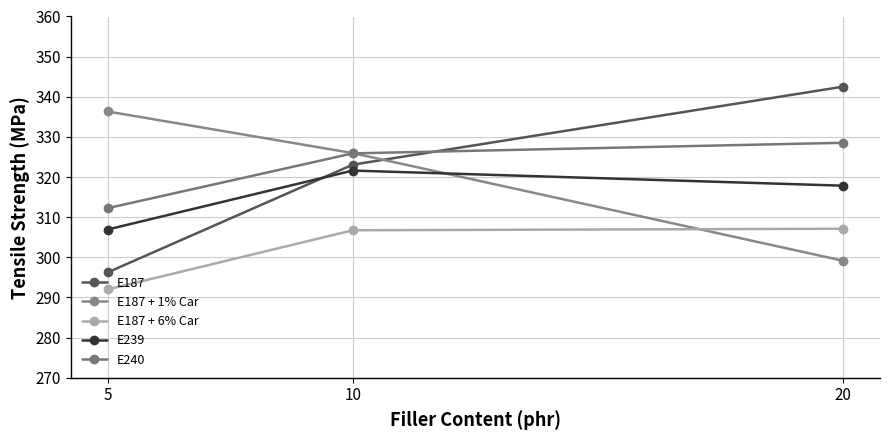

Count the number of categories in the chart.

3